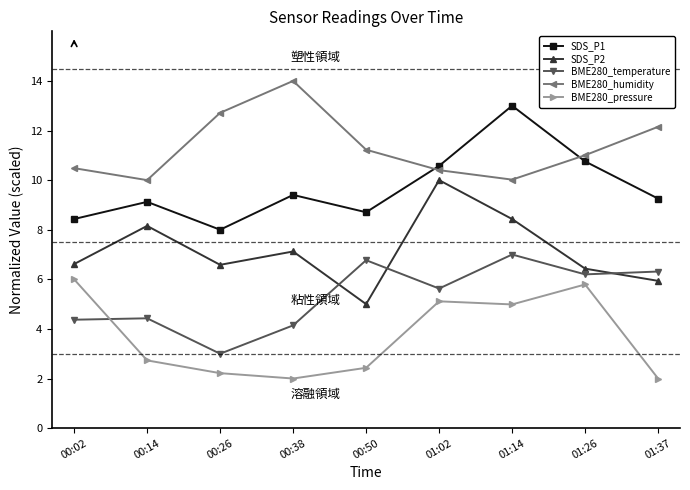

Is the value of SDS_P1 at 00:38 greater than the value of BME280_pressure at 01:37?

Yes